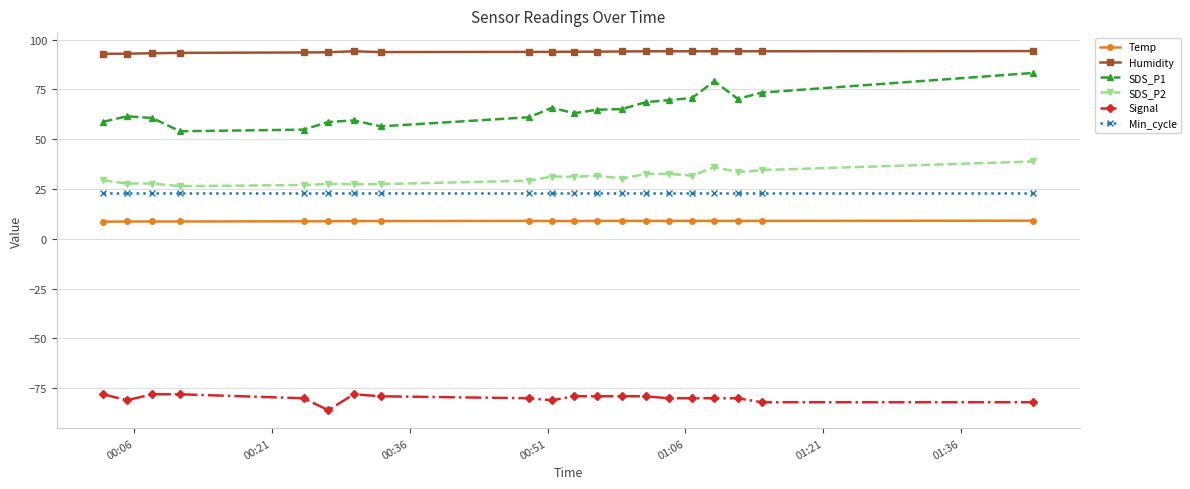

What is the lowest value of the Temp series?

8.6